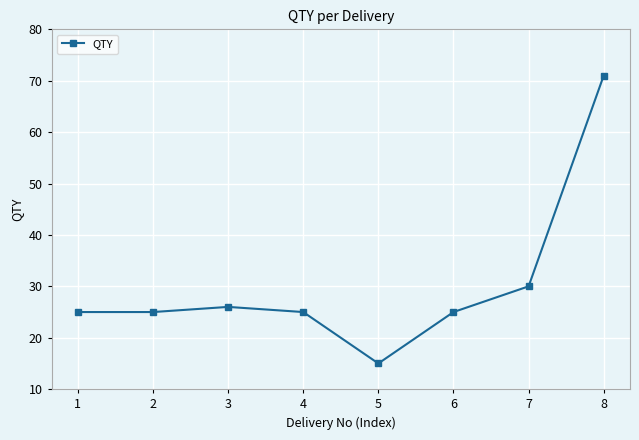

Where is the data nearest to the value 43?

7